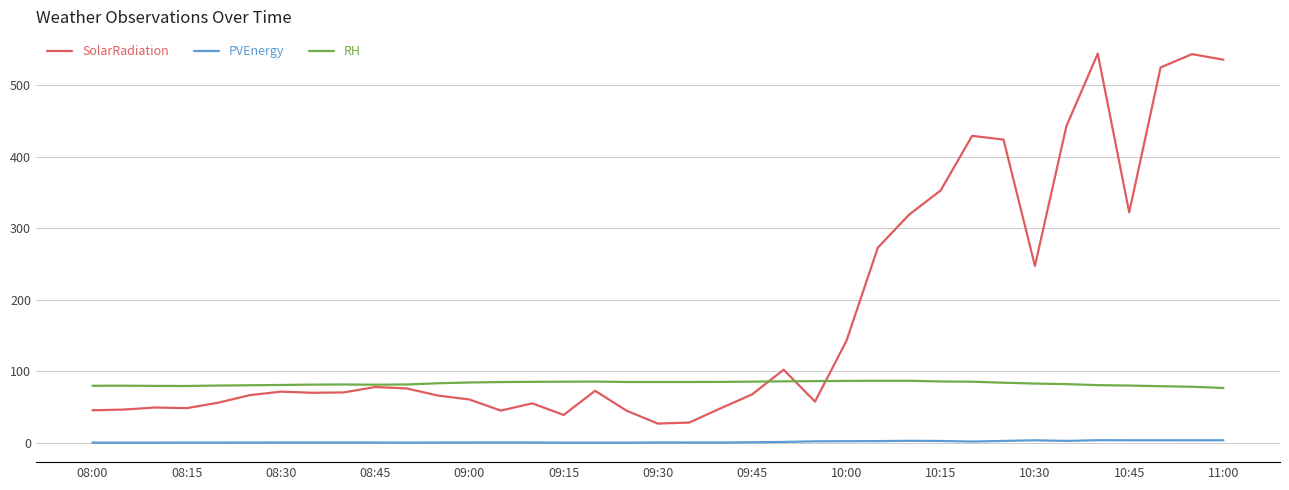

Which series has the largest total across all categories?

SolarRadiation